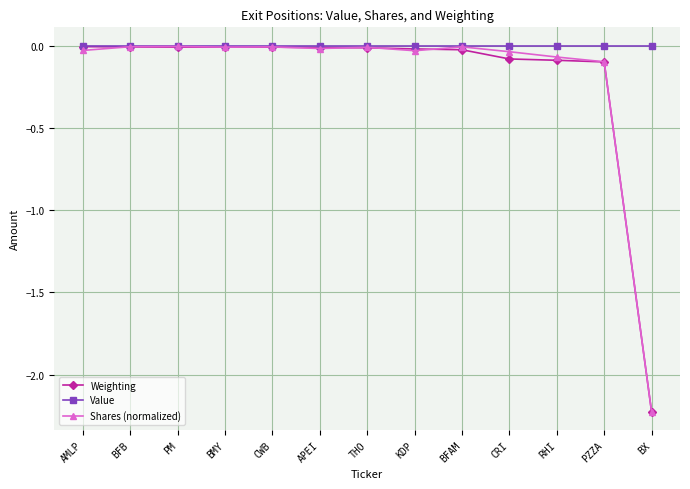

True or false: Shares (normalized) has more than 1 points higher than both neighbors.

True